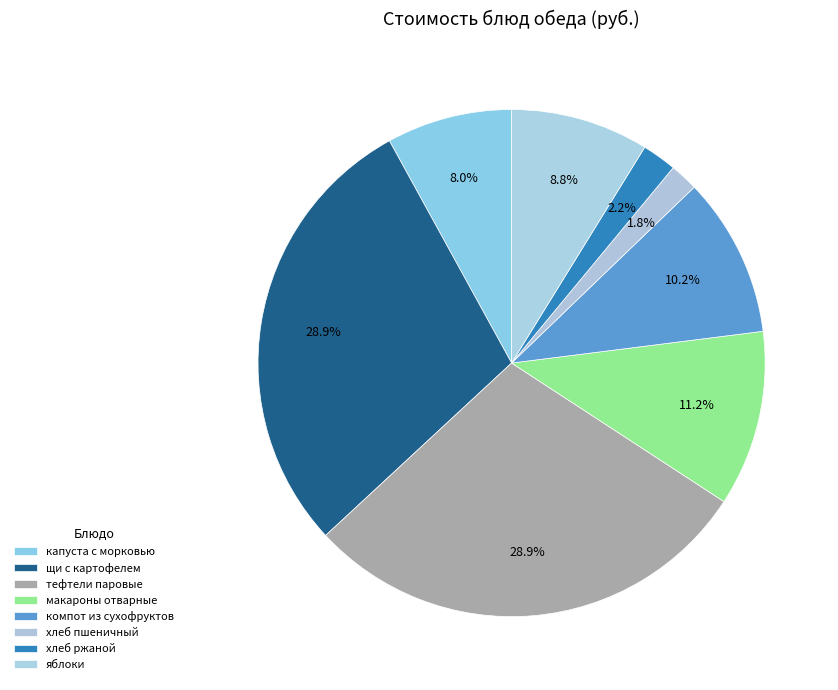

To the nearest percent, what is the difference between the largest and smallest slice percentages?

27%